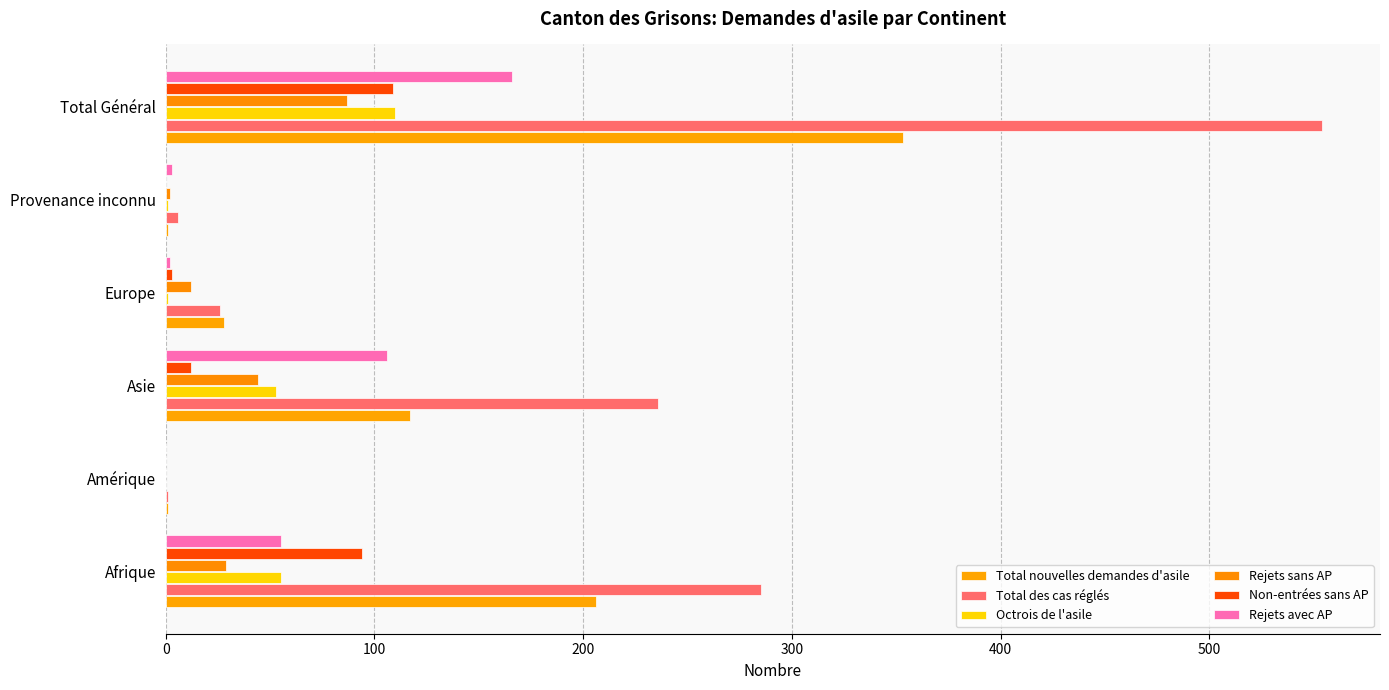

Count the number of data series in this chart.

6